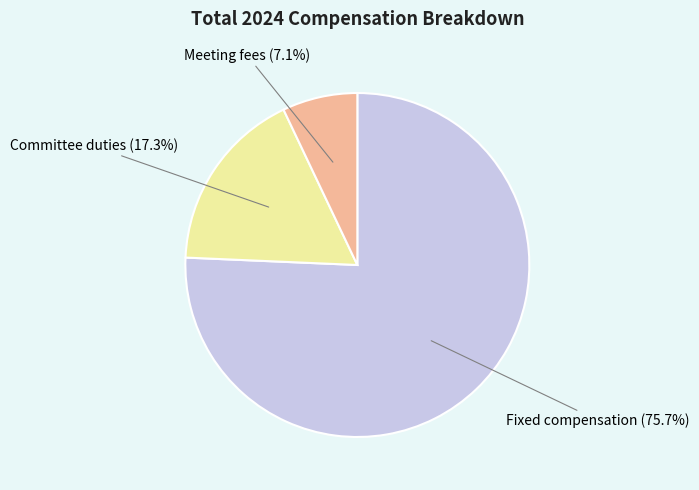

Is Fixed compensation the majority of the pie?

Yes